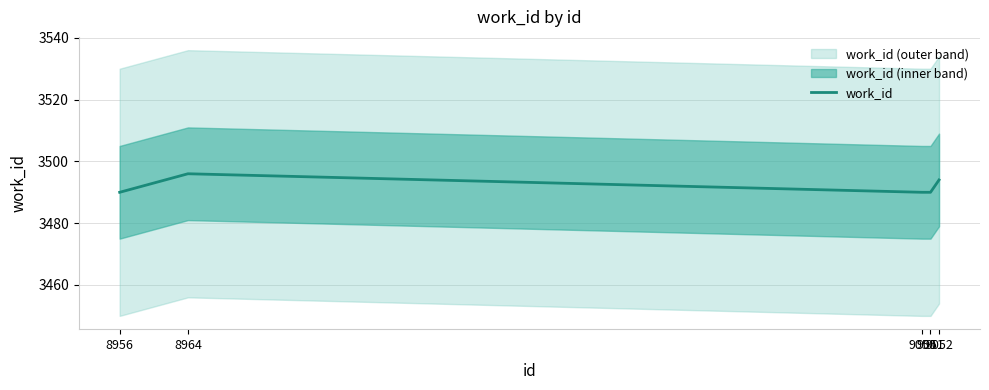

At which category does the chart reach its peak across all series?

8964